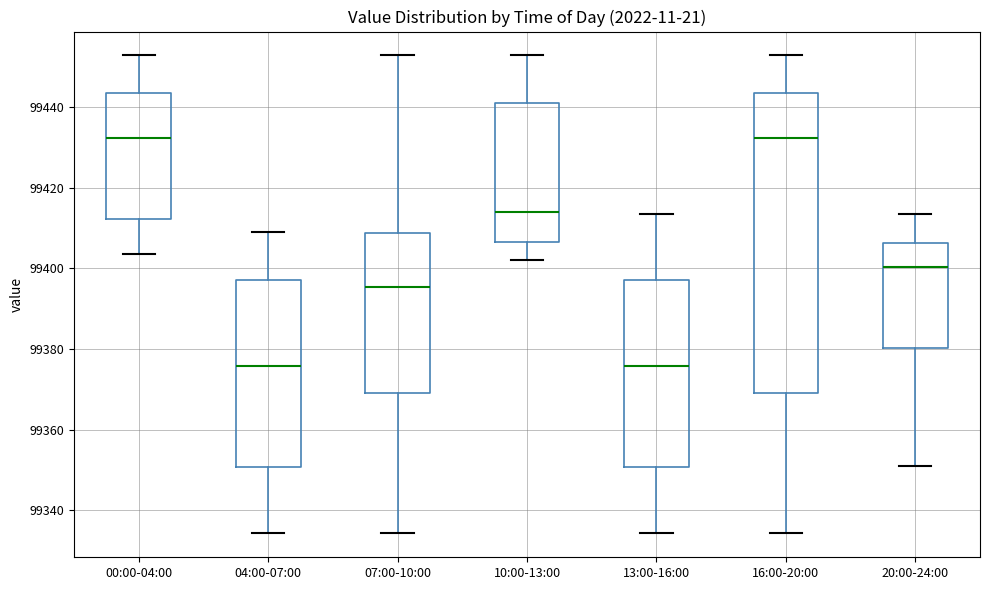

Reading left to right, transcribe this box plot: for each box, give where its median line is, the range the box spans, and where its two whiskers end, as read against the y-axis. The values are not printed on the chart, so give them approximately, as read against the axis.

00:00-04:00: median 99432, box 99412 to 99444, whiskers 99404 to 99452
04:00-07:00: median 99376, box 99350 to 99398, whiskers 99334 to 99410
07:00-10:00: median 99396, box 99370 to 99408, whiskers 99334 to 99452
10:00-13:00: median 99414, box 99406 to 99440, whiskers 99402 to 99452
13:00-16:00: median 99376, box 99350 to 99398, whiskers 99334 to 99414
16:00-20:00: median 99432, box 99370 to 99444, whiskers 99334 to 99452
20:00-24:00: median 99400, box 99380 to 99406, whiskers 99350 to 99414